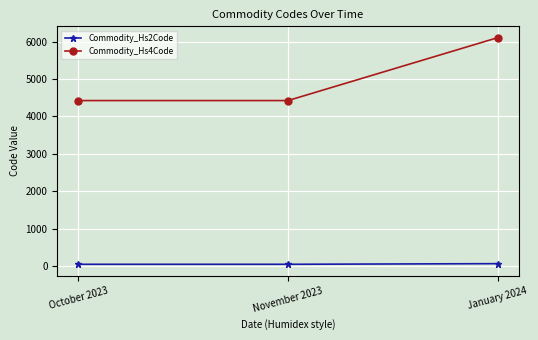

At which category is the sum across all series the highest?

January 2024